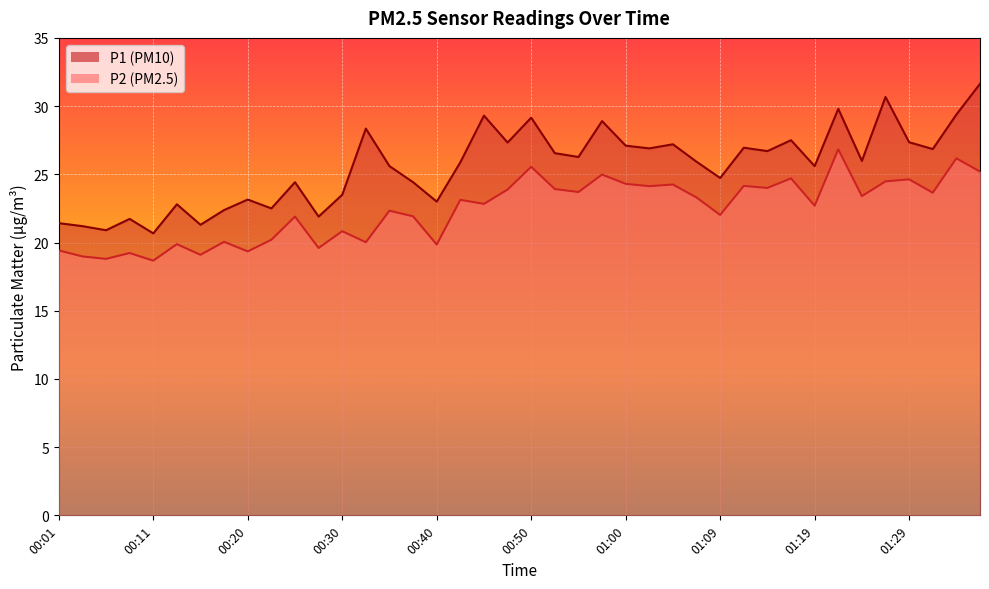

Reading right to left, transcribe all the data shown in this chart.

P1: 31.6	29.4	26.9	27.4	30.7	26.0	29.8	25.6	27.5	26.7	26.9	24.7	25.9	27.2	26.9	27.1	28.9	26.3	26.6	29.1	27.3	29.3	25.9	23.0	24.4	25.6	28.4	23.5	21.9	24.4	22.5	23.1	22.4	21.3	22.8	20.7	21.7	20.9	21.2	21.4
P2: 25.2	26.2	23.6	24.6	24.5	23.4	26.8	22.7	24.7	24.0	24.1	22.0	23.3	24.2	24.1	24.3	25.0	23.7	23.9	25.6	23.9	22.8	23.1	19.9	21.9	22.3	20.0	20.8	19.6	21.9	20.2	19.4	20.1	19.1	19.9	18.7	19.2	18.8	19.0	19.4